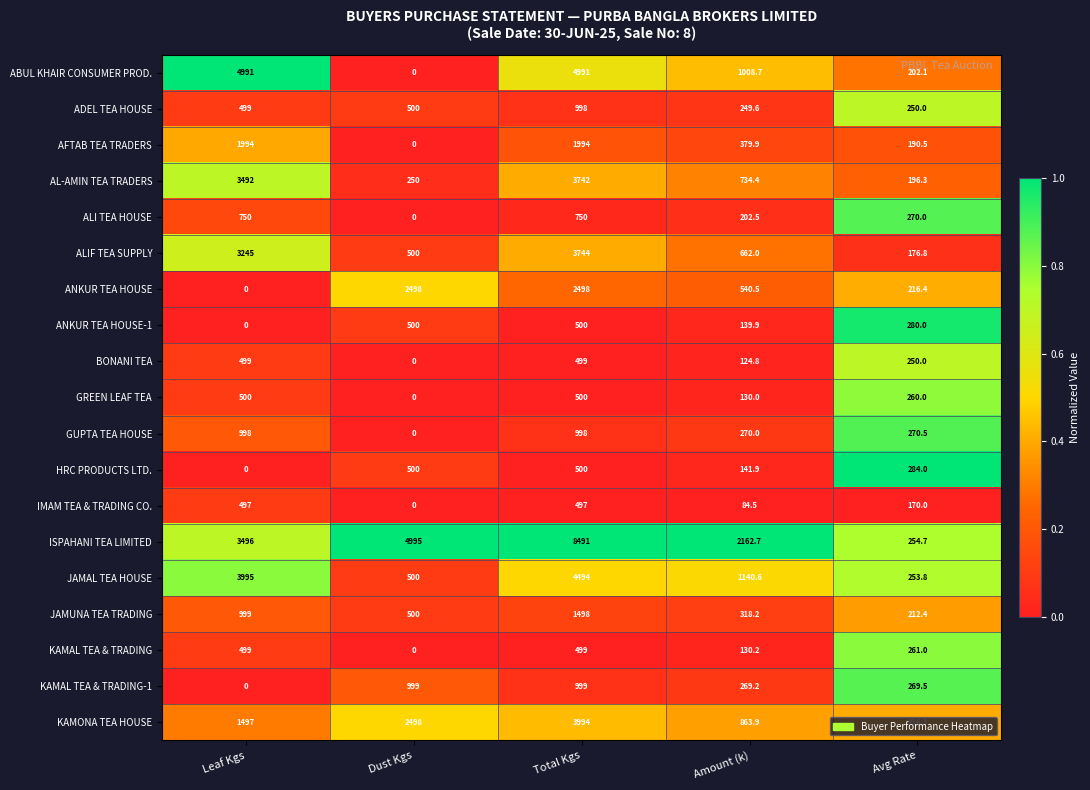

The value of ABUL KHAIR CONSUMER PROD. at Amount (k) is 1008.7. True or false?

True